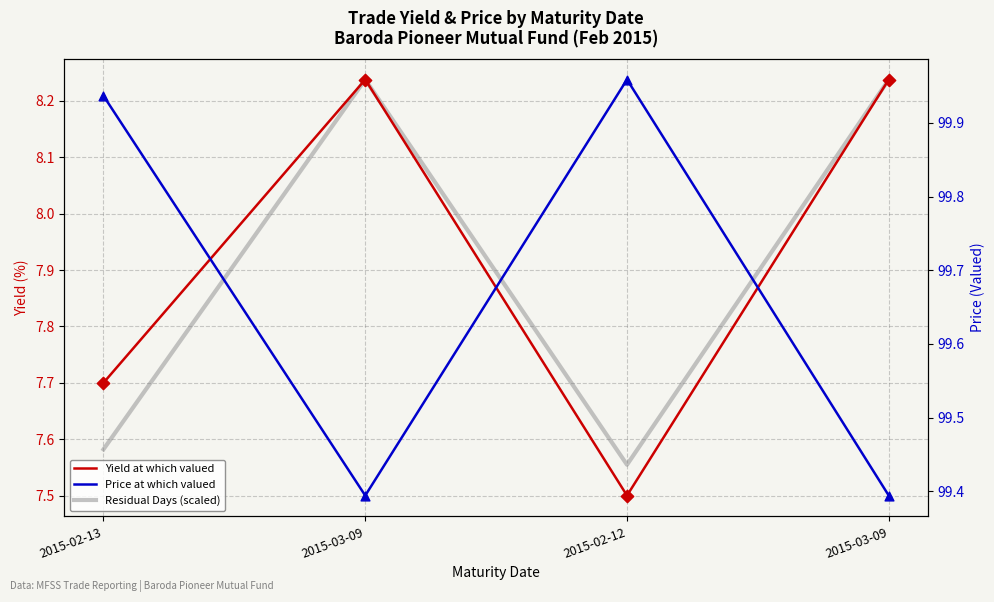

Which series has the largest total across all categories?

Price at which valued